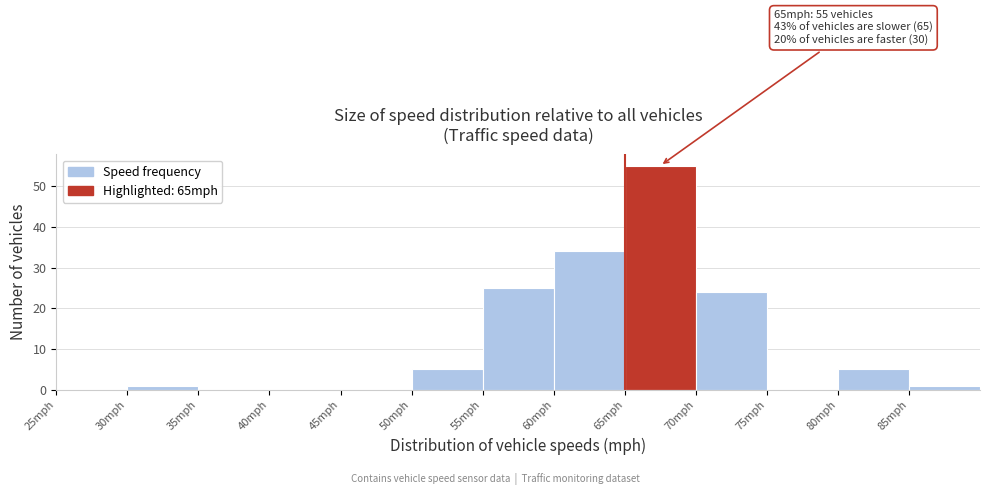

Which range on the x-axis has the tallest bar?

65 to 70